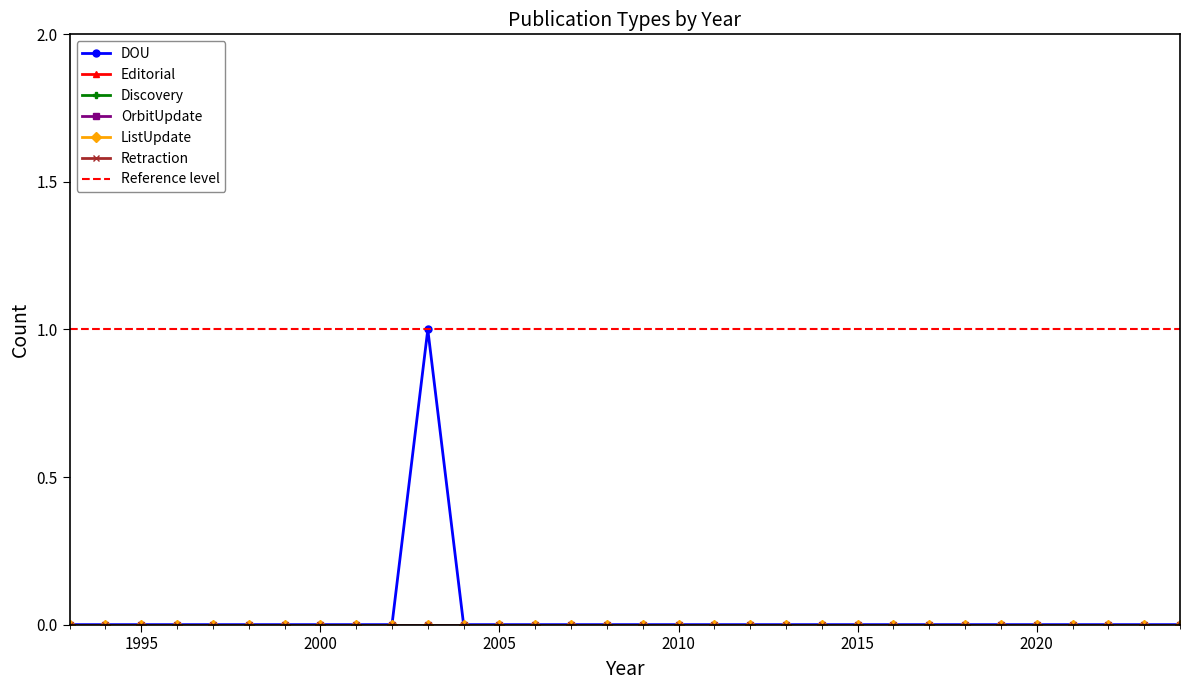

Is the value of Retraction at 2012 greater than the value of DOU at 1999?

No